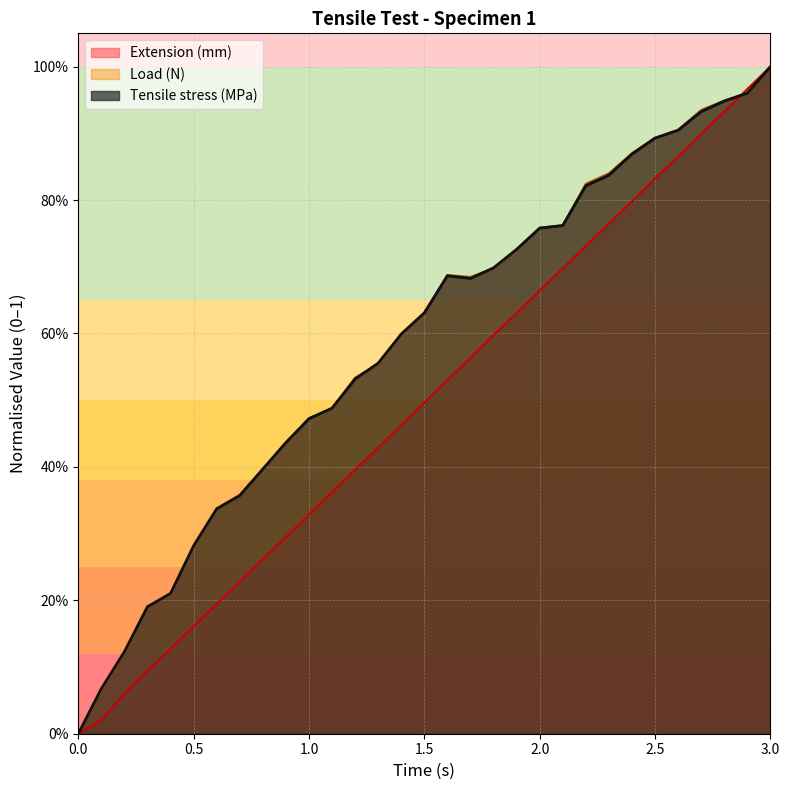

Reading left to right, what are all the values shown in this chart?

Extension (mm): 0.0=0.0	0.1=0.0	0.2=0.1	0.3=0.1	0.4=0.1	0.5=0.2	0.6=0.2	0.7=0.2	0.8=0.3	0.9=0.3	1.0=0.3	1.1=0.4	1.2=0.4	1.3=0.4	1.4=0.5	1.5=0.5	1.6=0.5	1.7=0.6	1.8=0.6	1.9=0.6	2.0=0.7	2.1=0.7	2.2=0.7	2.3=0.8	2.4=0.8	2.5=0.8	2.6=0.9	2.7=0.9	2.8=0.9	2.9=1.0	3.0=1.0
Load (N): 0.0=0.0	0.1=0.1	0.2=0.1	0.3=0.2	0.4=0.2	0.5=0.3	0.6=0.3	0.7=0.4	0.8=0.4	0.9=0.4	1.0=0.5	1.1=0.5	1.2=0.5	1.3=0.6	1.4=0.6	1.5=0.6	1.6=0.7	1.7=0.7	1.8=0.7	1.9=0.7	2.0=0.8	2.1=0.8	2.2=0.8	2.3=0.8	2.4=0.9	2.5=0.9	2.6=0.9	2.7=0.9	2.8=0.9	2.9=1.0	3.0=1.0
Tensile stress (MPa): 0.0=0.0	0.1=0.1	0.2=0.1	0.3=0.2	0.4=0.2	0.5=0.3	0.6=0.3	0.7=0.4	0.8=0.4	0.9=0.4	1.0=0.5	1.1=0.5	1.2=0.5	1.3=0.6	1.4=0.6	1.5=0.6	1.6=0.7	1.7=0.7	1.8=0.7	1.9=0.7	2.0=0.8	2.1=0.8	2.2=0.8	2.3=0.8	2.4=0.9	2.5=0.9	2.6=0.9	2.7=0.9	2.8=0.9	2.9=1.0	3.0=1.0